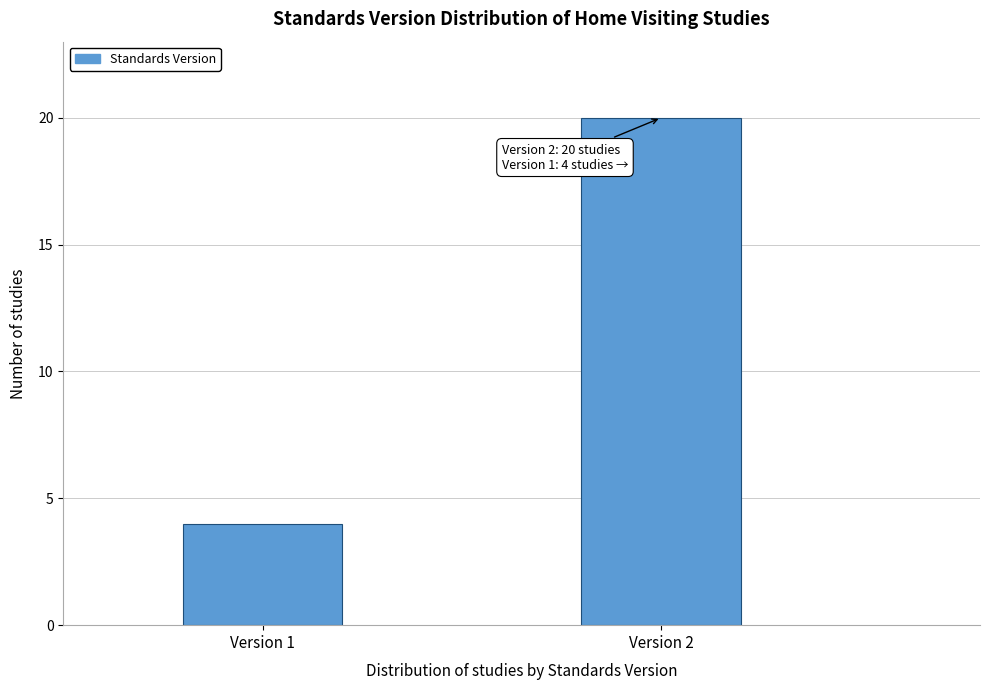

Reading left to right, extract all data points from this chart.

Version 1=4	Version 2=20